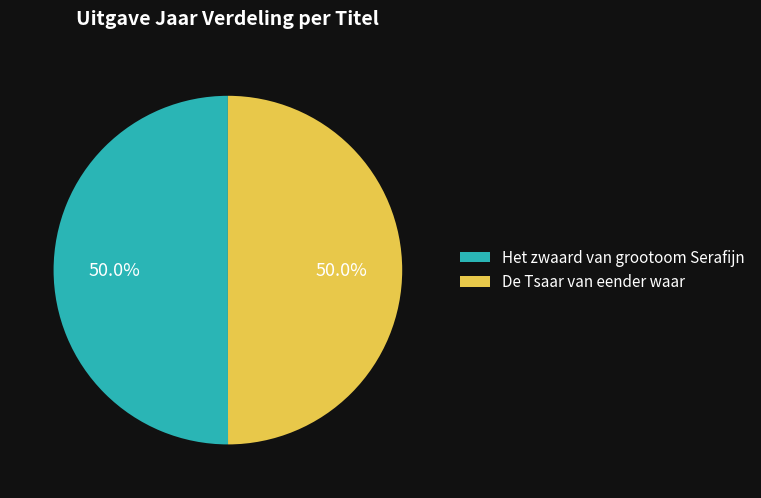

What is the total percentage of De Tsaar van eender waar and Het zwaard van grootoom Serafijn?

100.0%